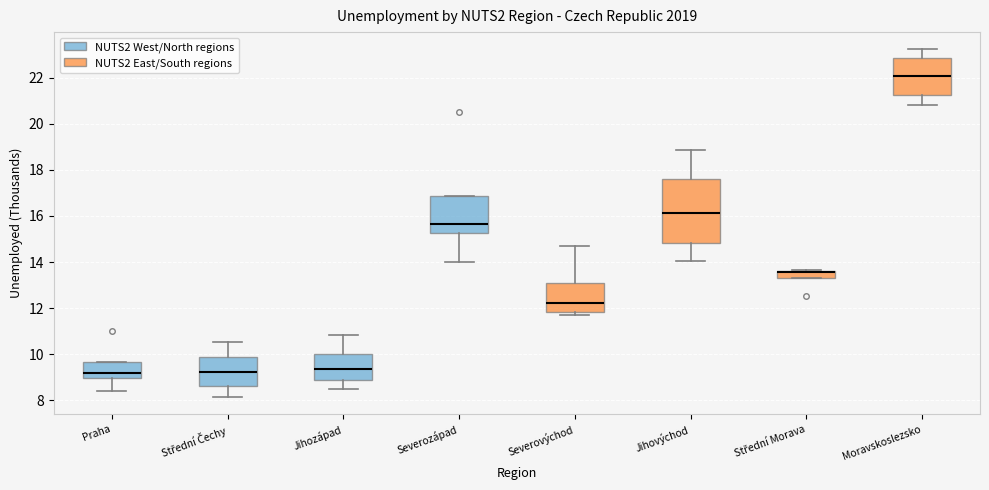

Which box is the tallest, from its lower edge to its upper edge?

Jihovýchod